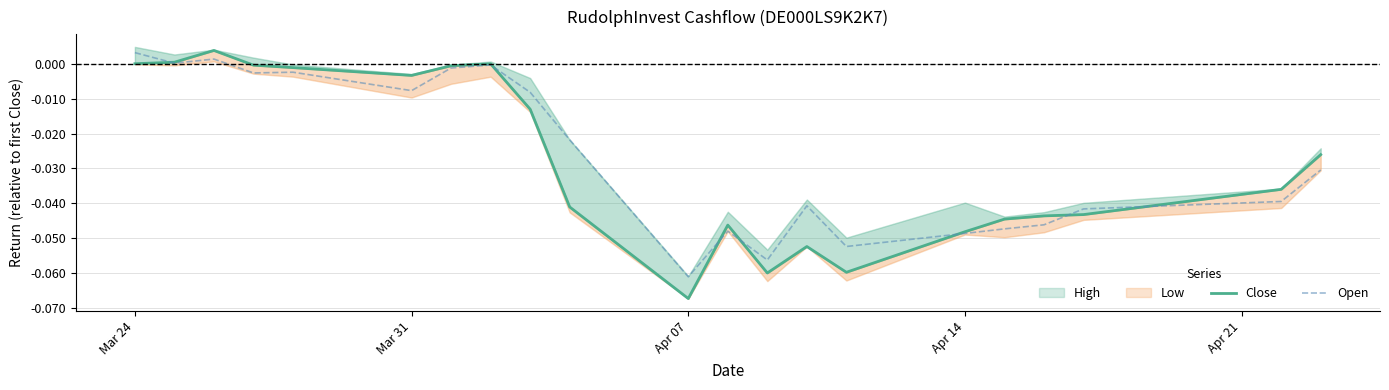

Which series has the largest range (max minus min)?

Close